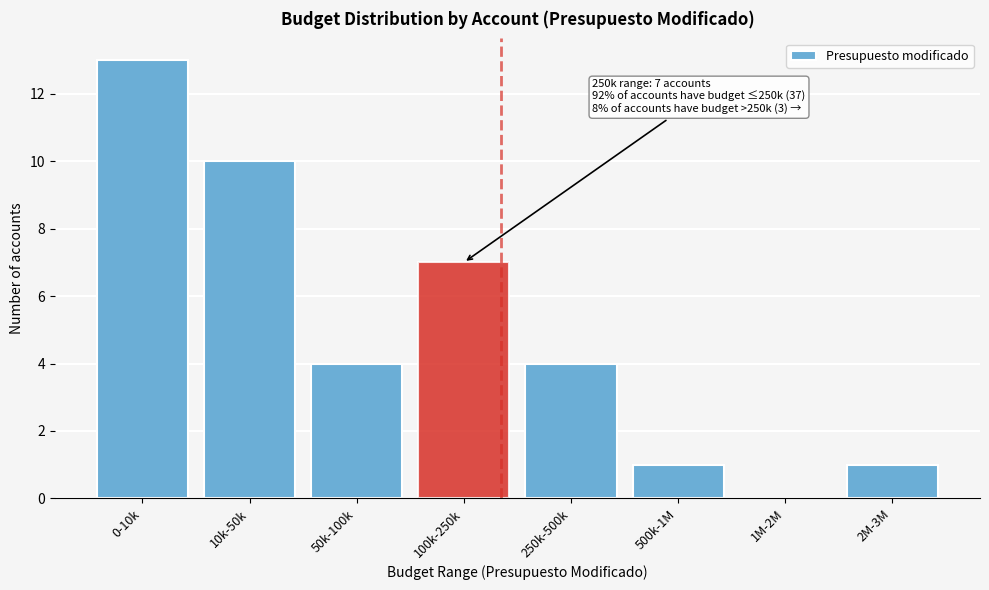

Reading right to left, extract all data points from this chart.

2M-3M=1	1M-2M=0	500k-1M=1	250k-500k=4	100k-250k=7	50k-100k=4	10k-50k=10	0-10k=13